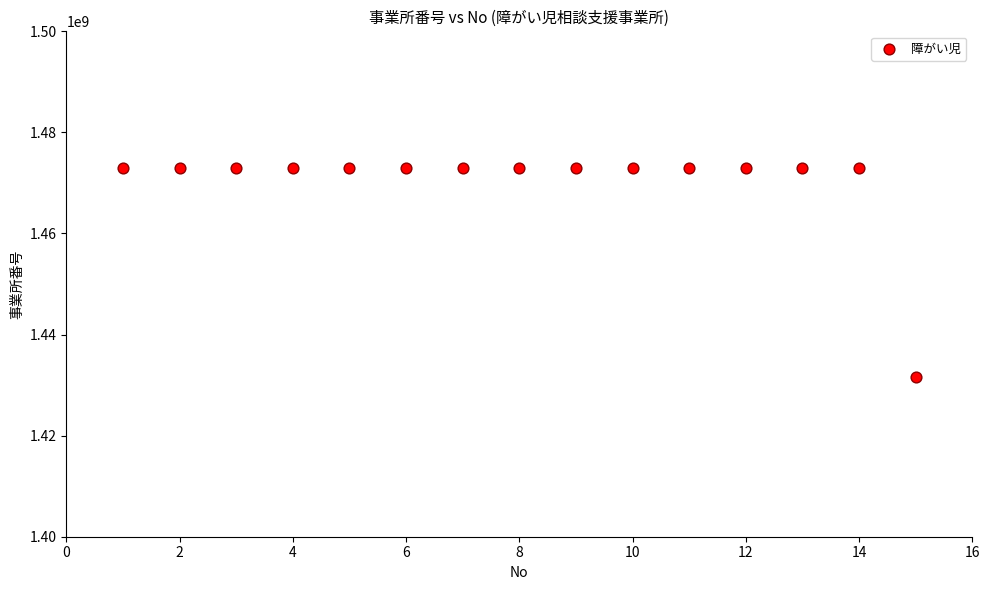

What is the range of X values (max minus min)?

14